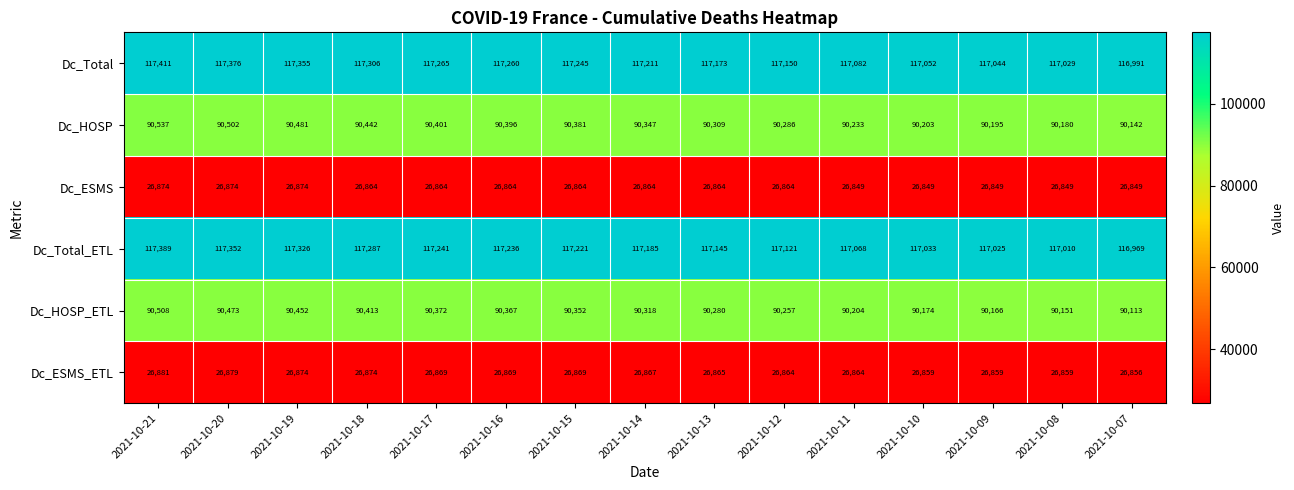

Count the Dc_ESMS_ETL values in the range 26859 to 26874.

12